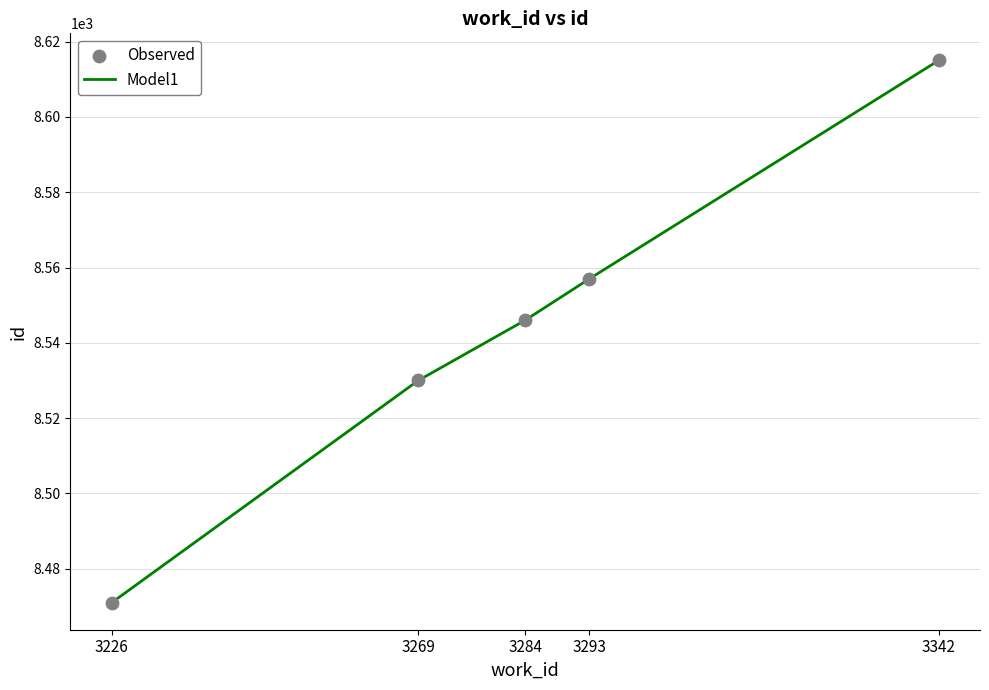

True or false: the data has more than 0 interior local peaks.

False